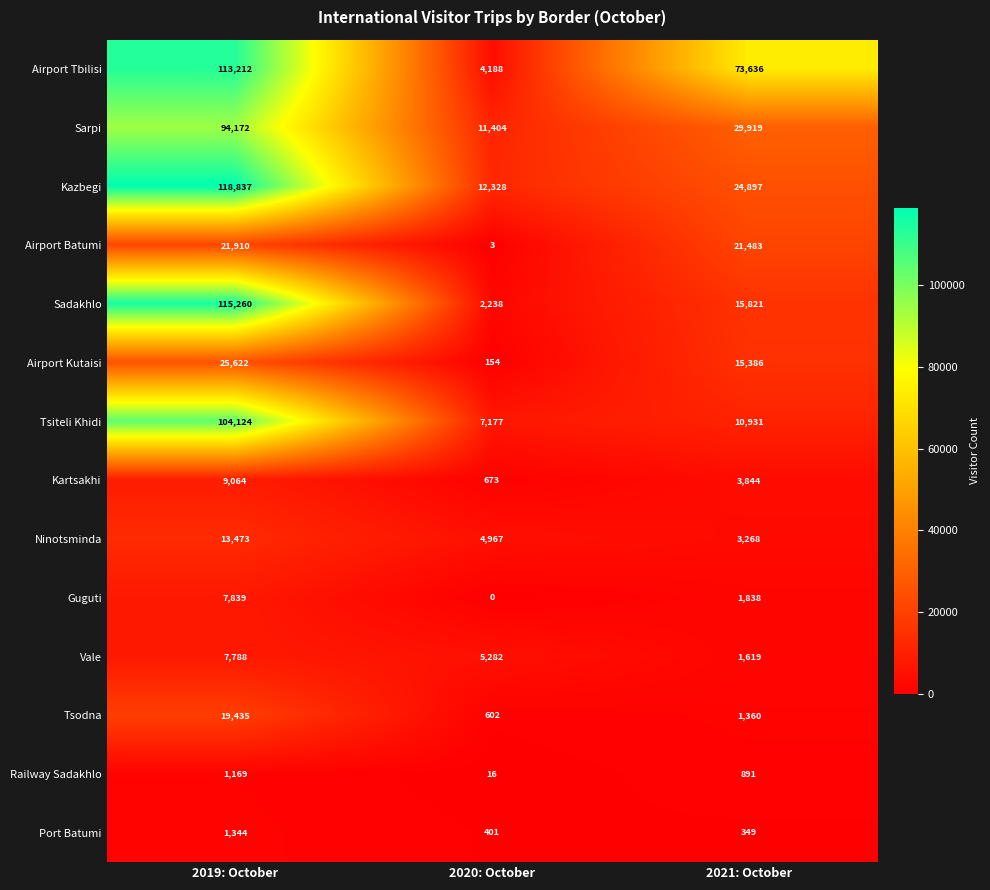

At which category is the sum across all series the highest?

2019: October